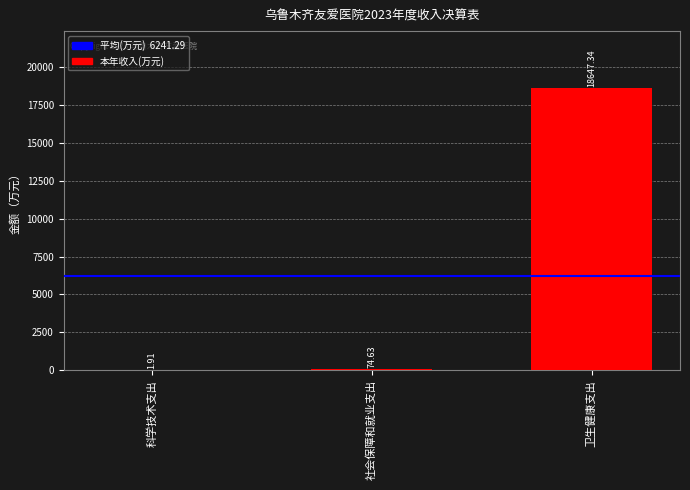

At which category does the chart reach its peak across all series?

卫生健康支出